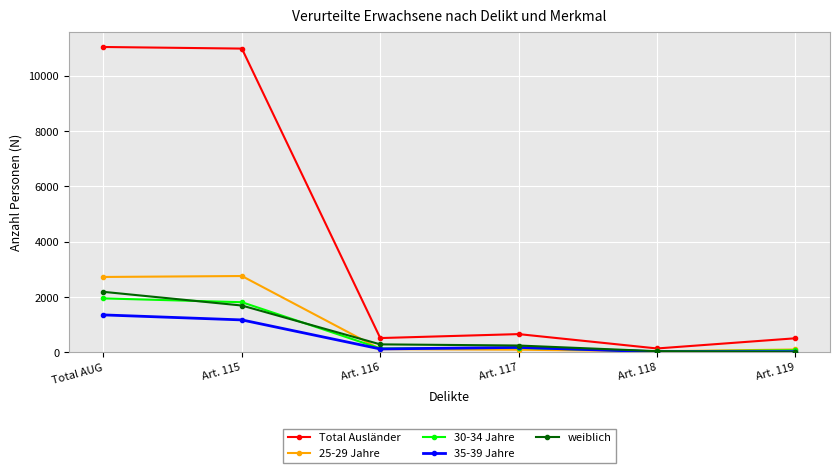

Which series ends up on top after the final intersection of weiblich and 25-29 Jahre?

25-29 Jahre